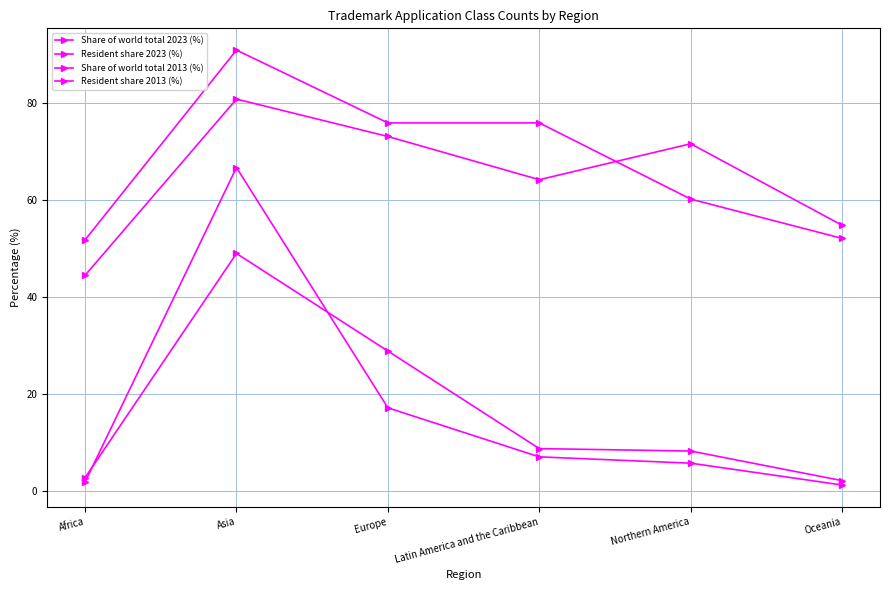

Which series has the widest spread of values?

Share of world total 2023 (%)